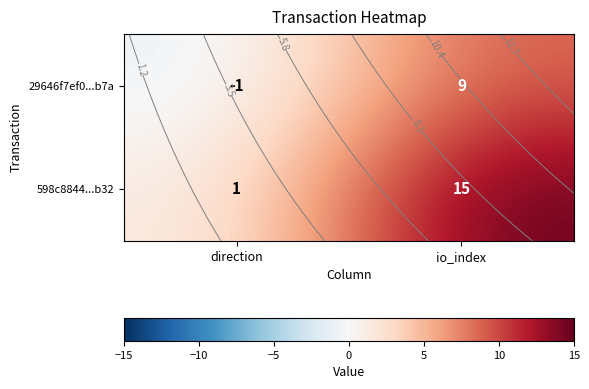

Read the 598c8844...b32 value at io_index, to the nearest 5.

15